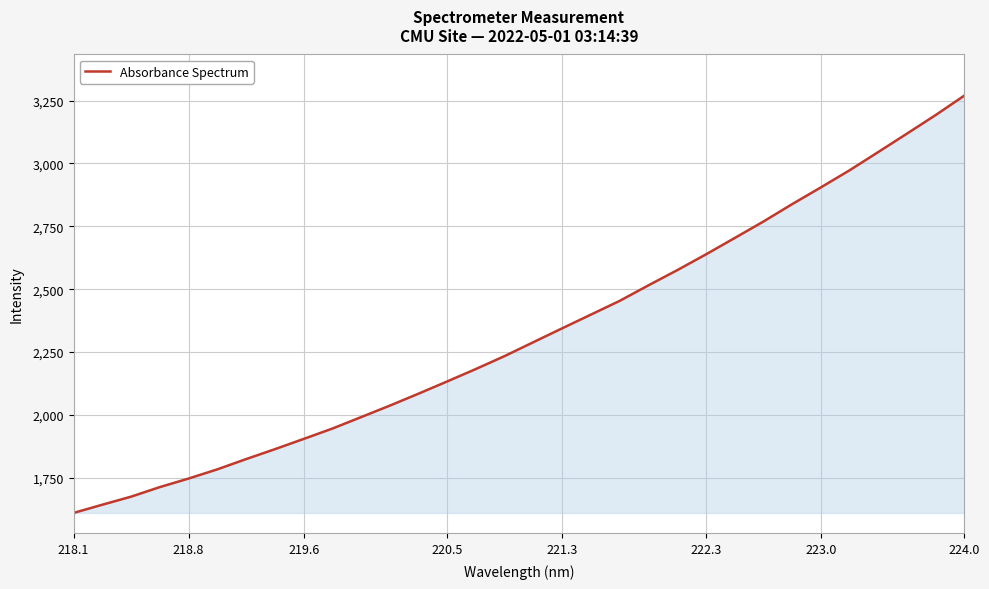

What is the smallest value displayed?

1610.6